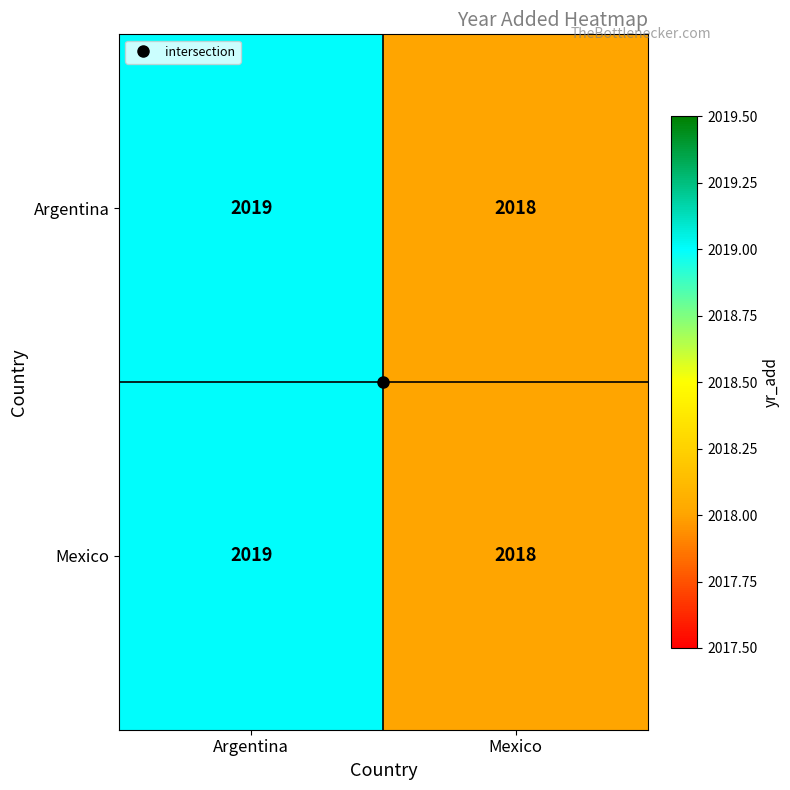

Is it true that Argentina equals 2018 at Mexico?

True